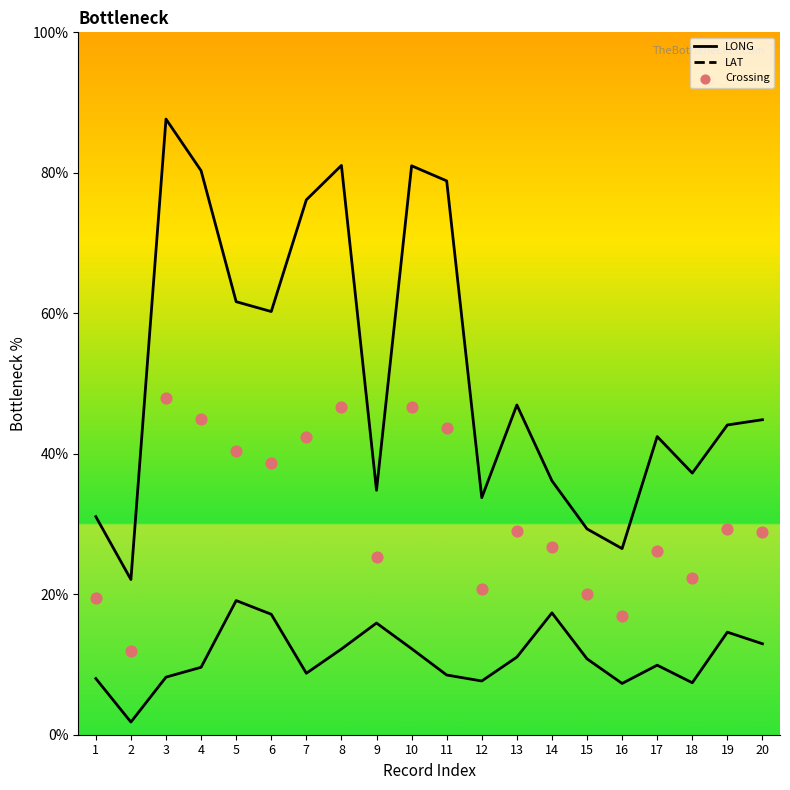

Which series reaches the maximum Y coordinate?

LONG